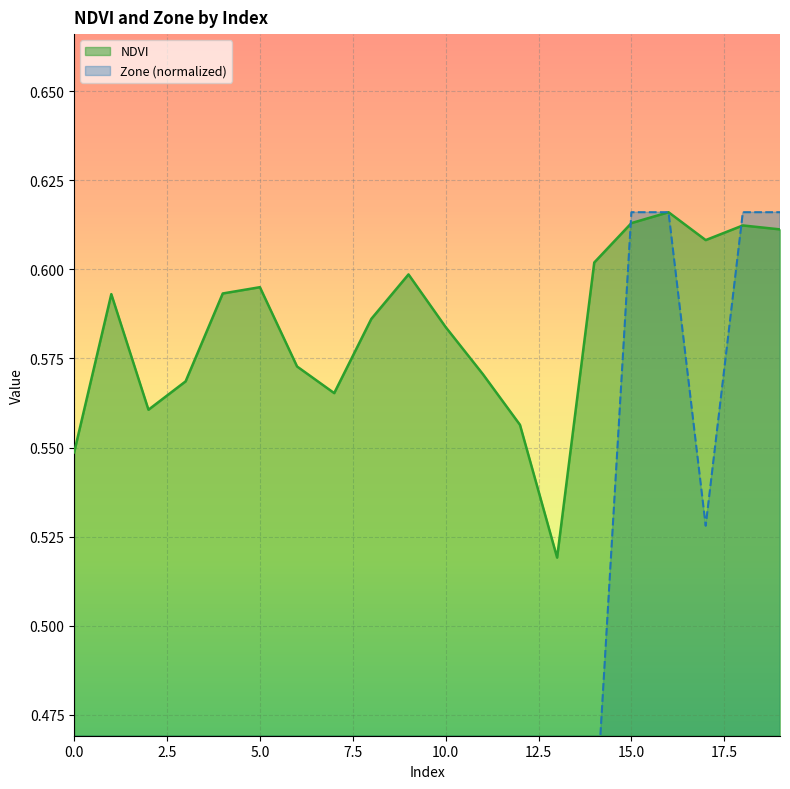

How many NDVI values are between 0 and 1?

20